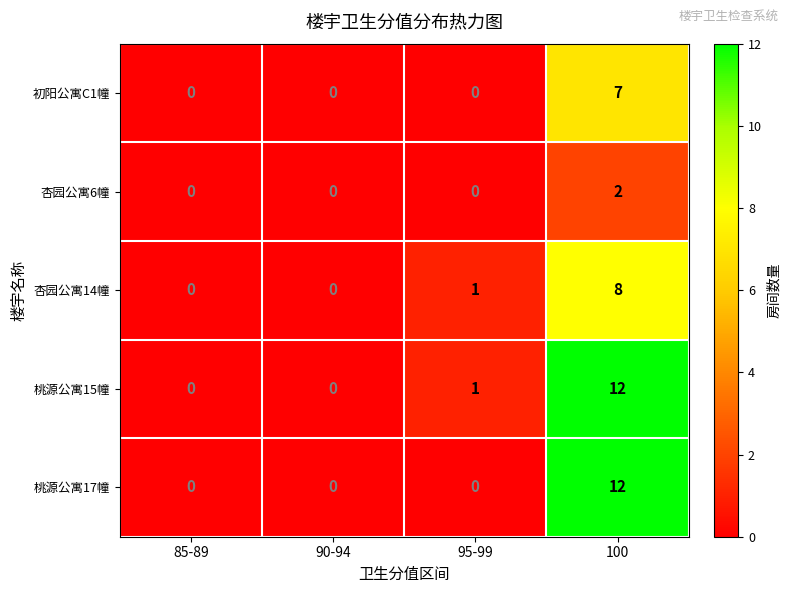

What is the maximum value for 初阳公寓C1幢?

7